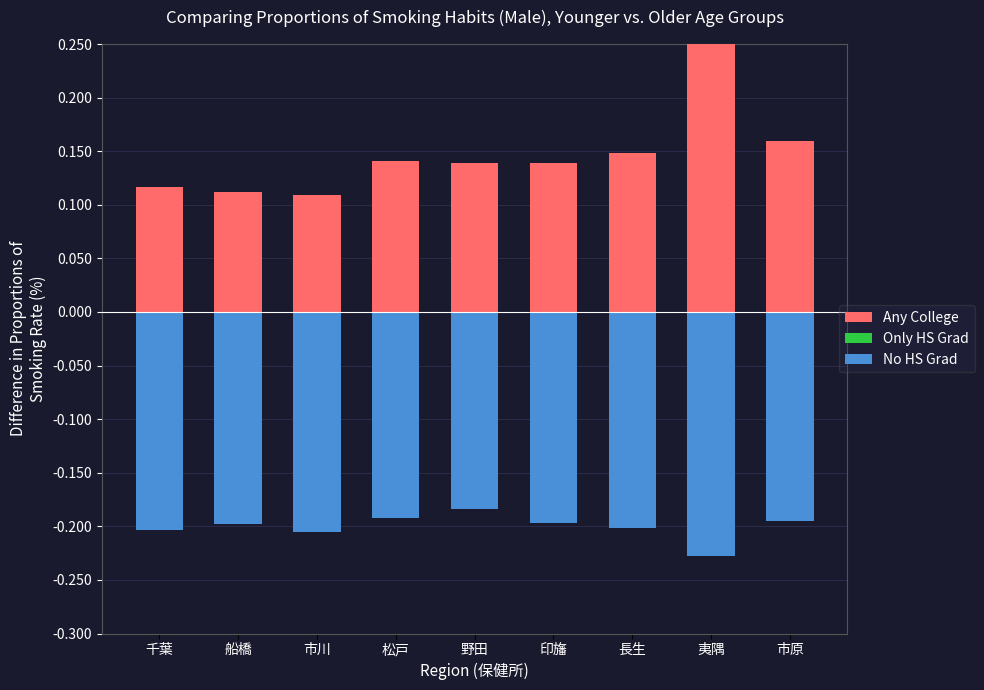

At which category is the sum across all series the highest?

夷隅